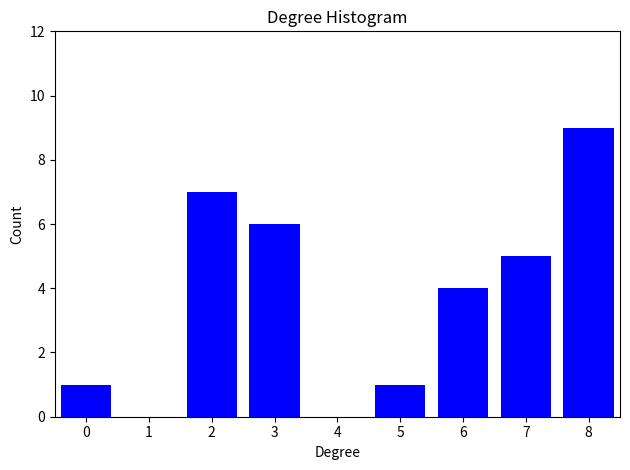

Reading right to left, extract all data points from this chart.

8=9	7=5	6=4	5=1	3=6	2=7	0=1